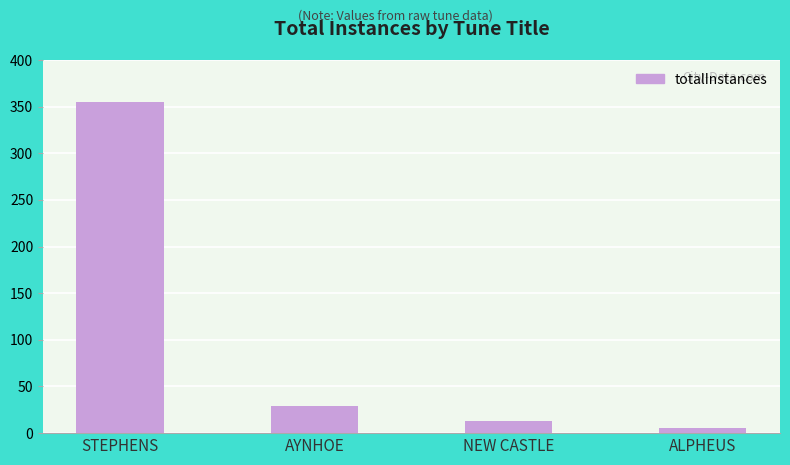

At which category does the chart reach its peak across all series?

STEPHENS